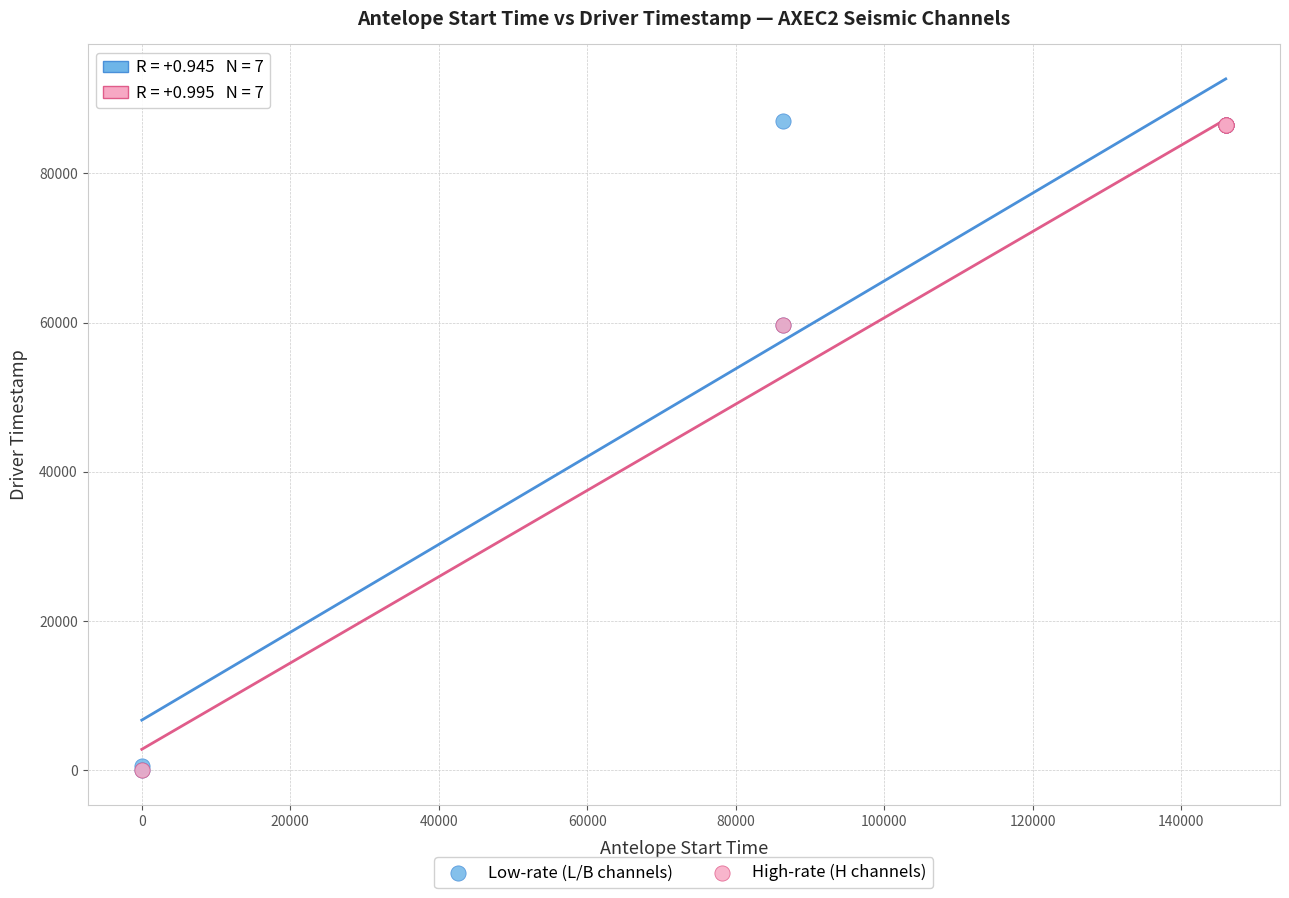

What are all the series names shown in the legend?

Low-rate (L/B channels), High-rate (H channels)